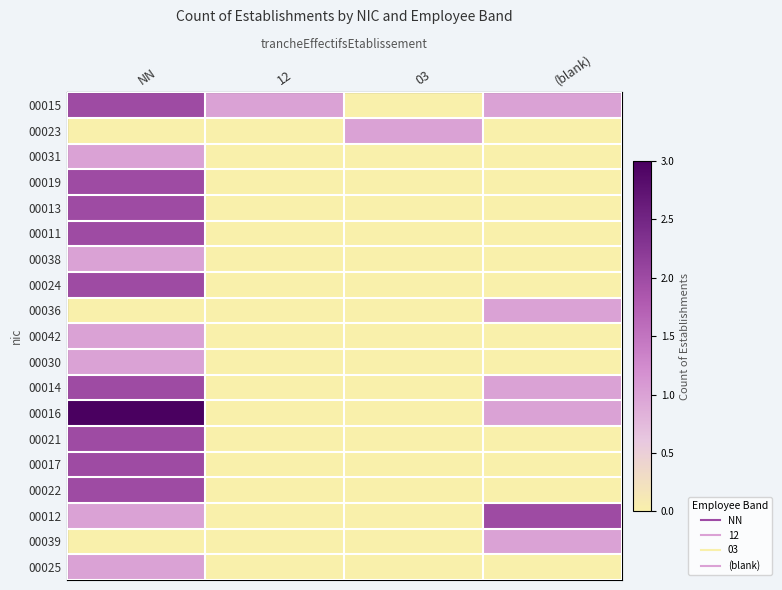

Reading left to right, list all the values displayed in this chart.

00015: NN=2	12=1	03=0	(blank)=1
00023: NN=0	12=0	03=1	(blank)=0
00031: NN=1	12=0	03=0	(blank)=0
00019: NN=2	12=0	03=0	(blank)=0
00013: NN=2	12=0	03=0	(blank)=0
00011: NN=2	12=0	03=0	(blank)=0
00038: NN=1	12=0	03=0	(blank)=0
00024: NN=2	12=0	03=0	(blank)=0
00036: NN=0	12=0	03=0	(blank)=1
00042: NN=1	12=0	03=0	(blank)=0
00030: NN=1	12=0	03=0	(blank)=0
00014: NN=2	12=0	03=0	(blank)=1
00016: NN=3	12=0	03=0	(blank)=1
00021: NN=2	12=0	03=0	(blank)=0
00017: NN=2	12=0	03=0	(blank)=0
00022: NN=2	12=0	03=0	(blank)=0
00012: NN=1	12=0	03=0	(blank)=2
00039: NN=0	12=0	03=0	(blank)=1
00025: NN=1	12=0	03=0	(blank)=0